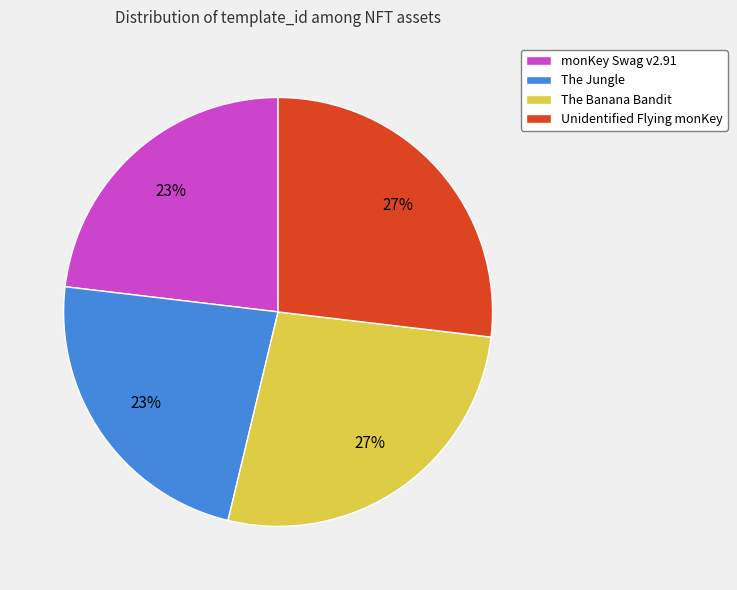

To the nearest percent, what is the difference between the largest and smallest slice percentages?

4%